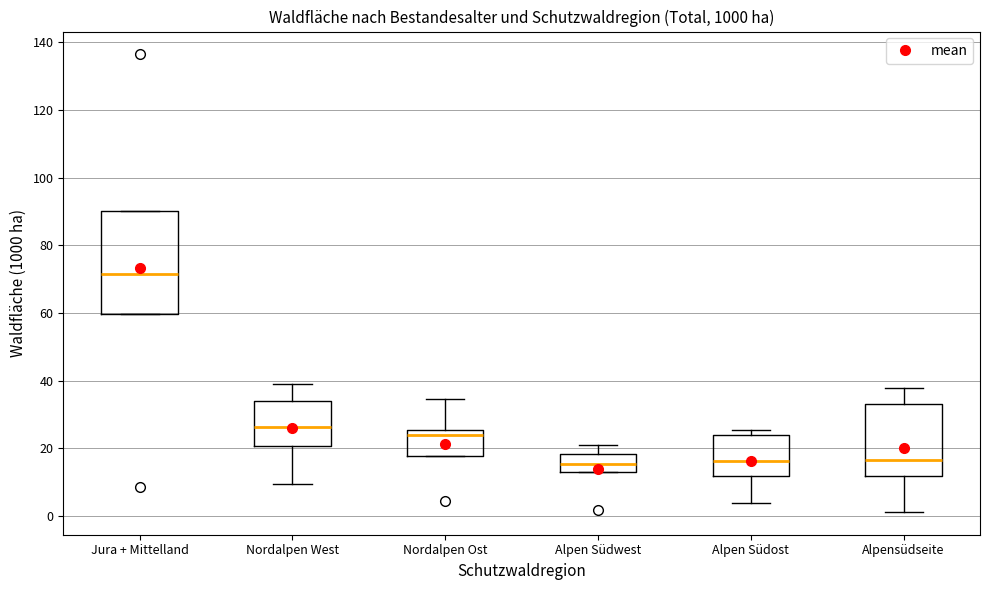

Comparing the boxes themselves (not the whiskers), which one is the tallest?

Jura + Mittelland